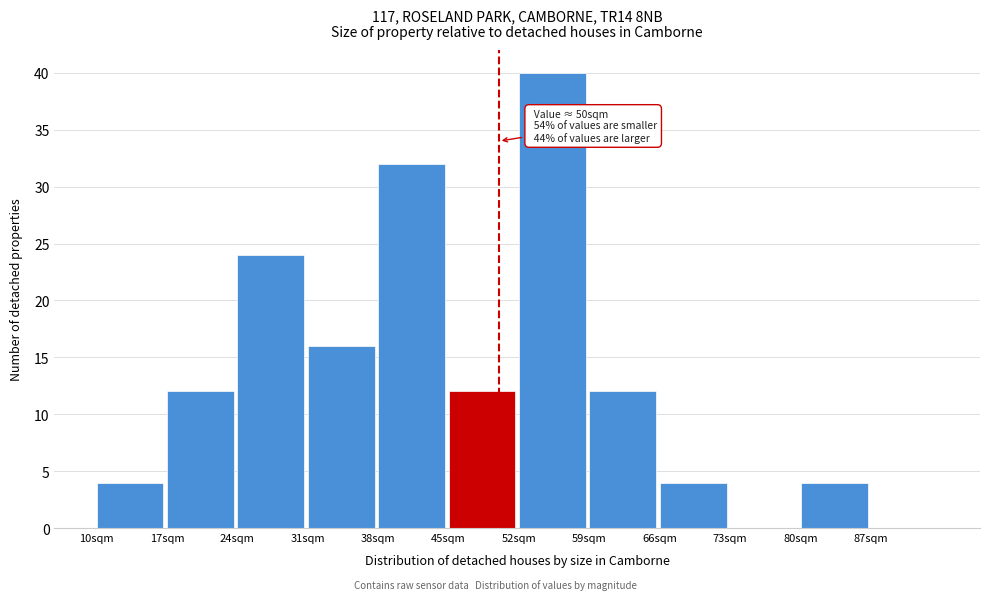

Over which range of the x-axis is the bar tallest?

52 to 59